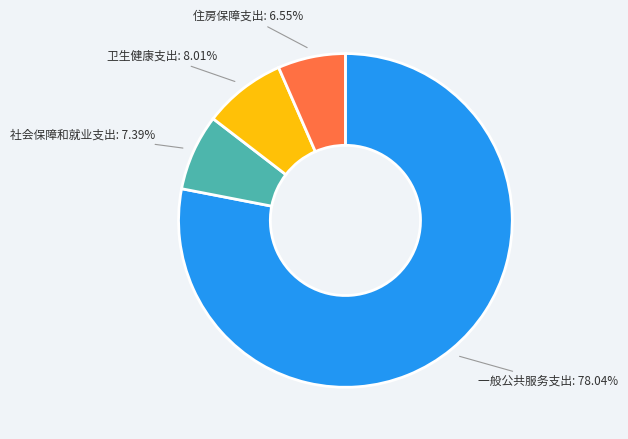

Is there a majority slice in this chart?

Yes